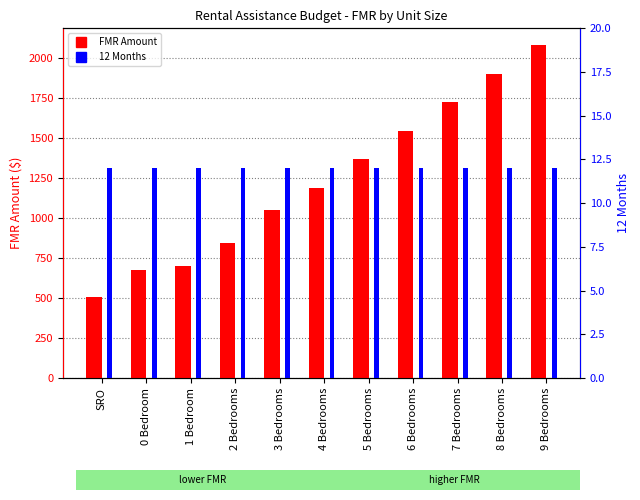

What is the label of the 11th bar from the left?

9 Bedrooms